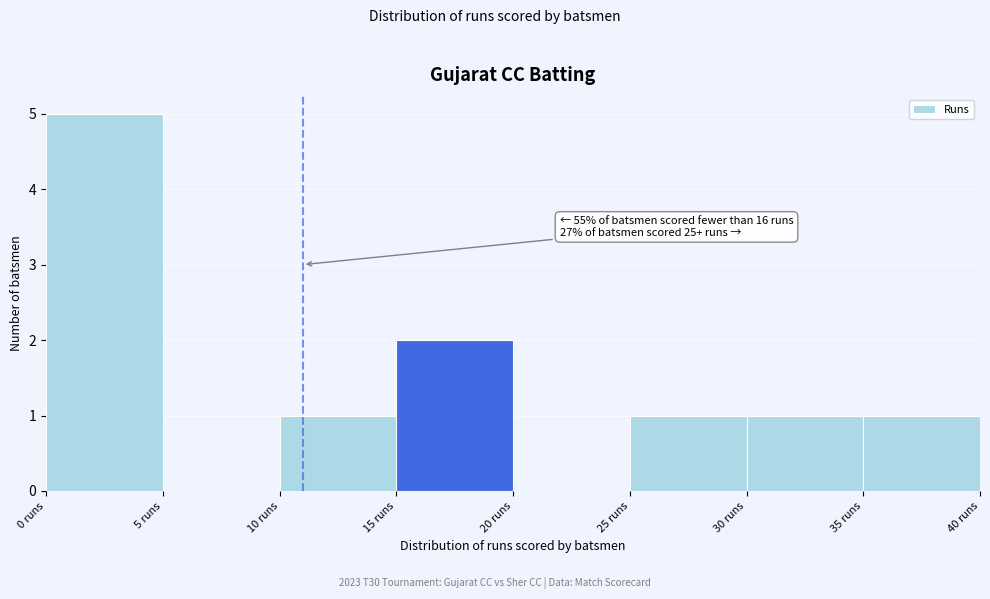

Over which range of the x-axis is the bar tallest?

0 to 5